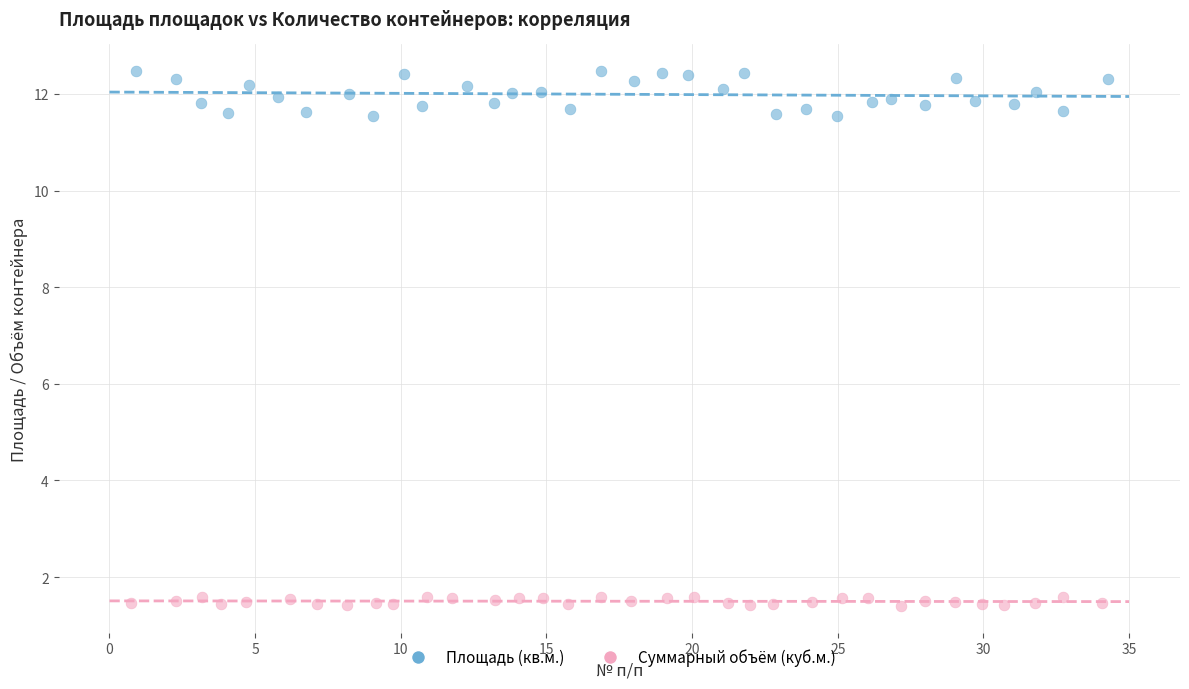

Which series reaches the minimum Y coordinate?

Суммарный объём (куб.м.)